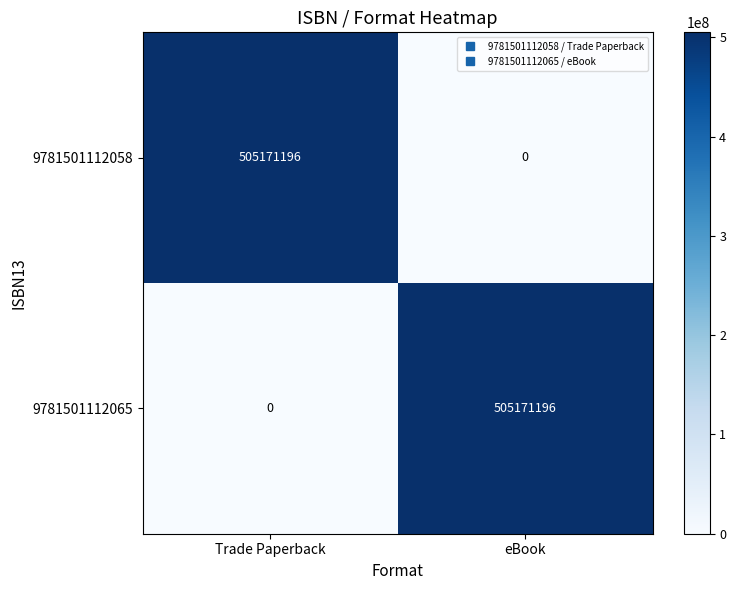

The value of 9781501112058 at Trade Paperback is 230028269. True or false?

False